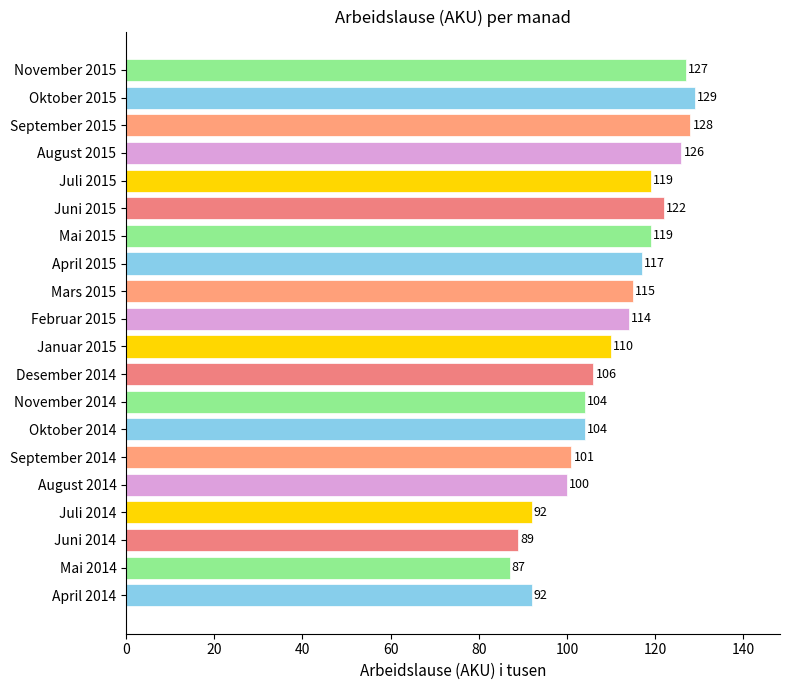

What is the change in value from Mars 2015 to August 2015?

+11